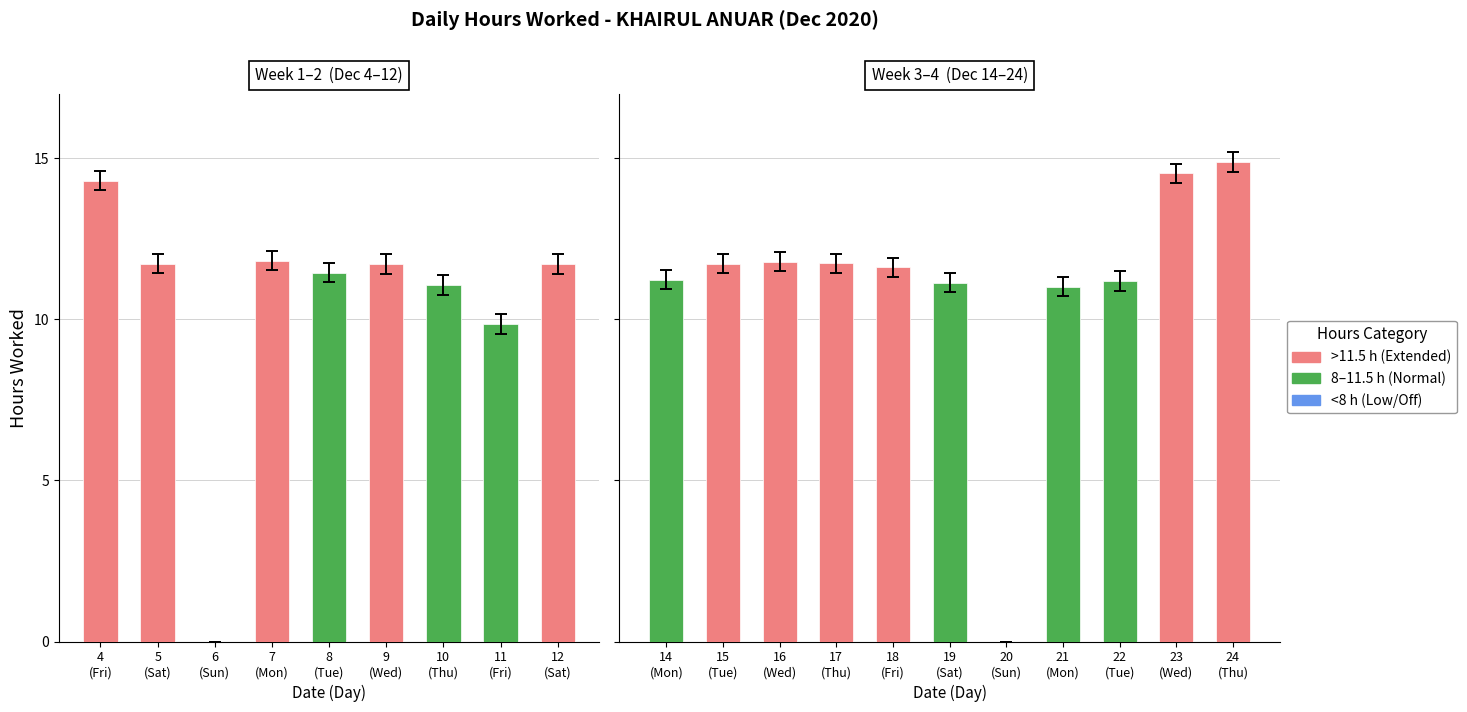

Count the number of categories in the chart.

20